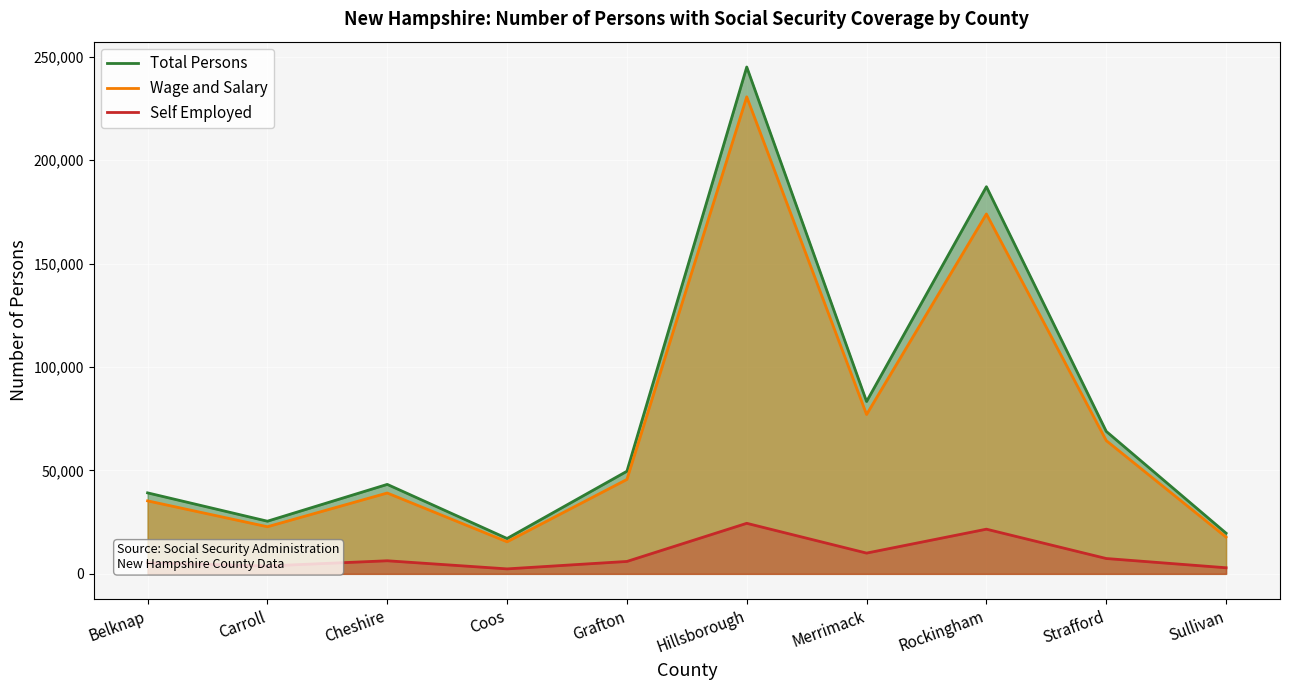

Which series has the widest spread of values?

Total Persons